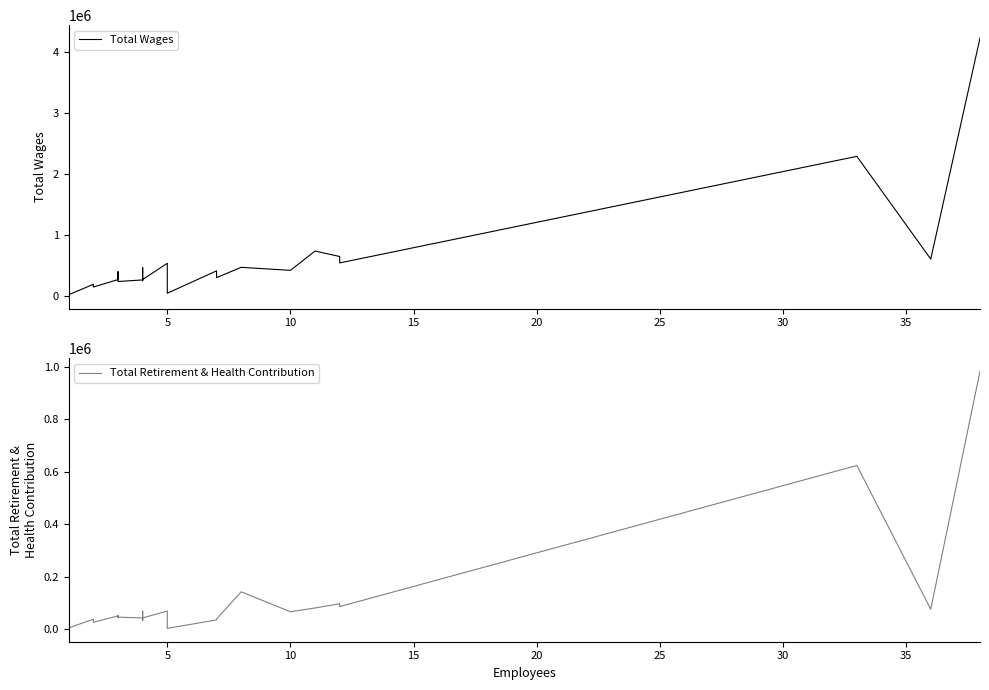

Rank the series by their average value, from highest to lowest.

Total Wages, Total Retirement & Health Contribution